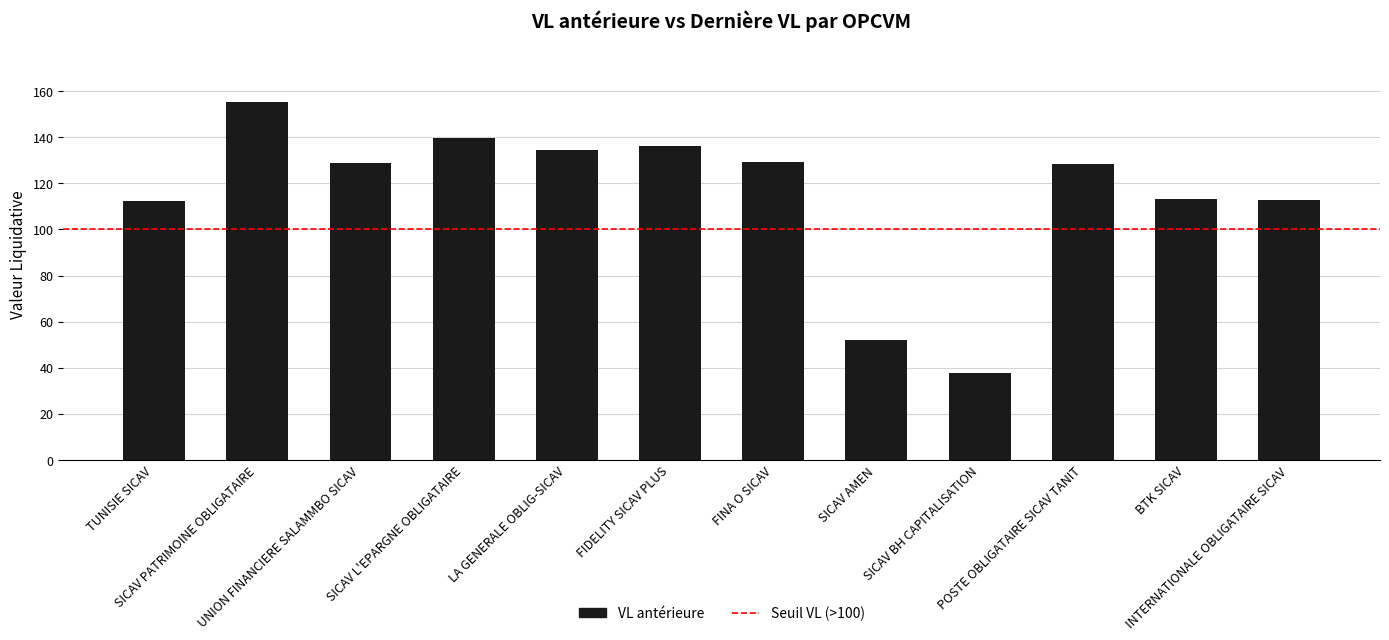

Does the chart contain stacked bars?

No